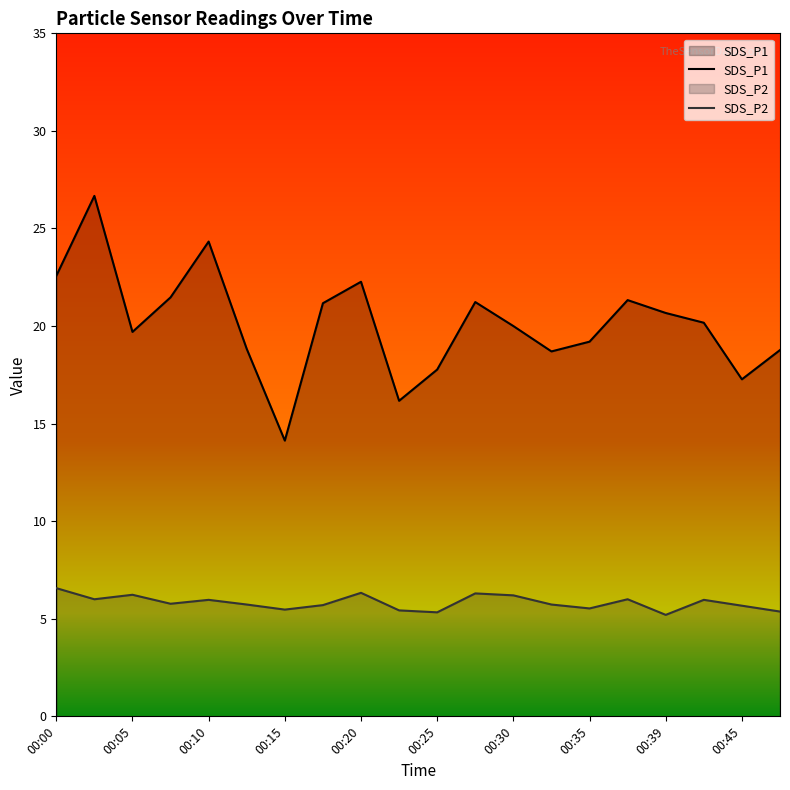

The SDS_P1 series shows 23.7 at 00:25. True or false?

False